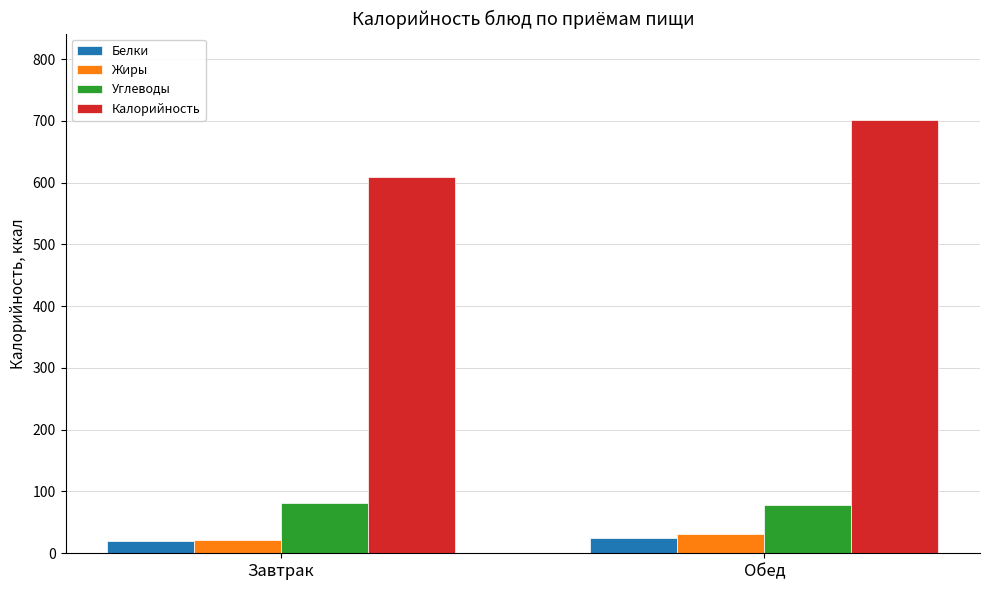

Which category has the highest value across all series?

Обед